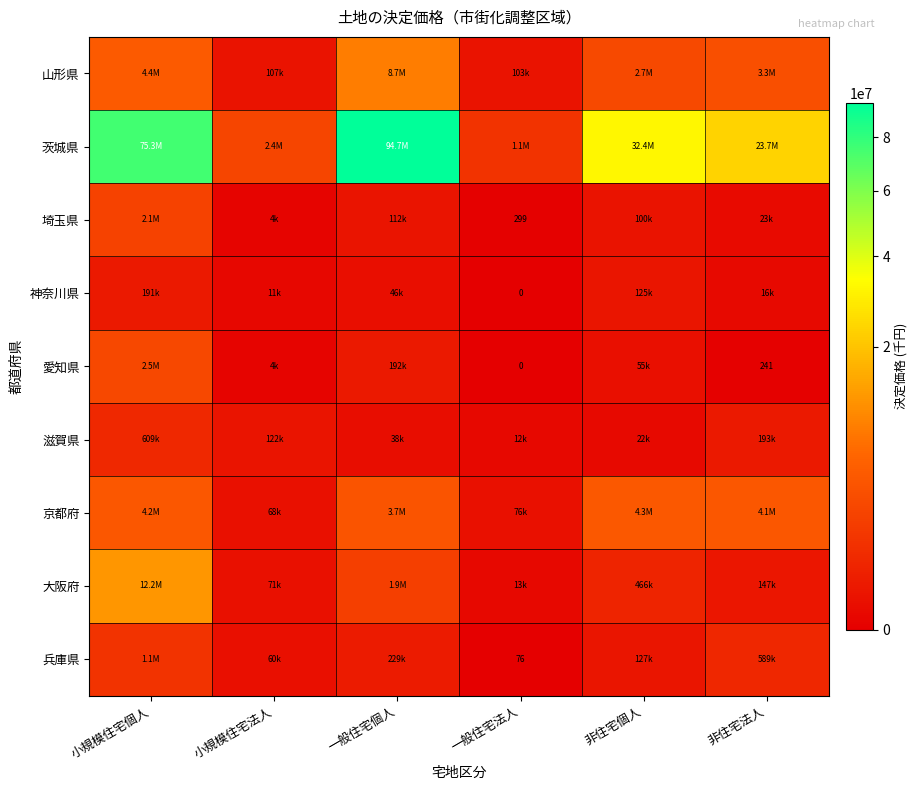

At how many categories does at least one series exceed 67167842?

2